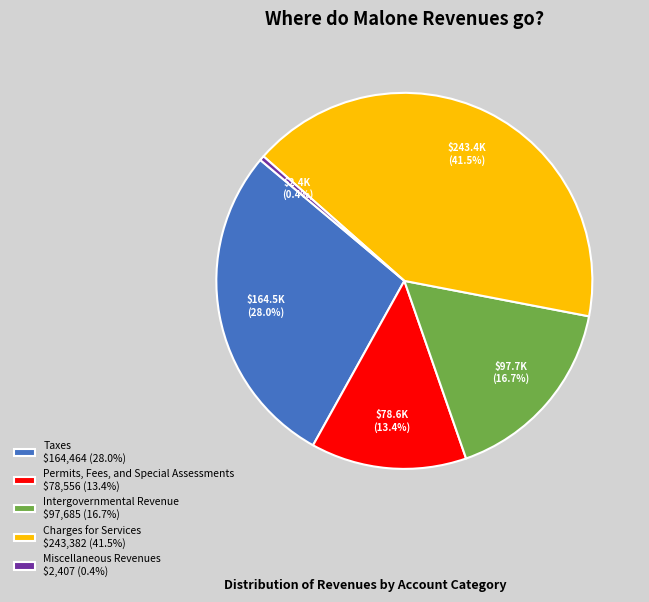

What is the total percentage of Permits, Fees, and Special Assessments and Charges for Services?

54.9%